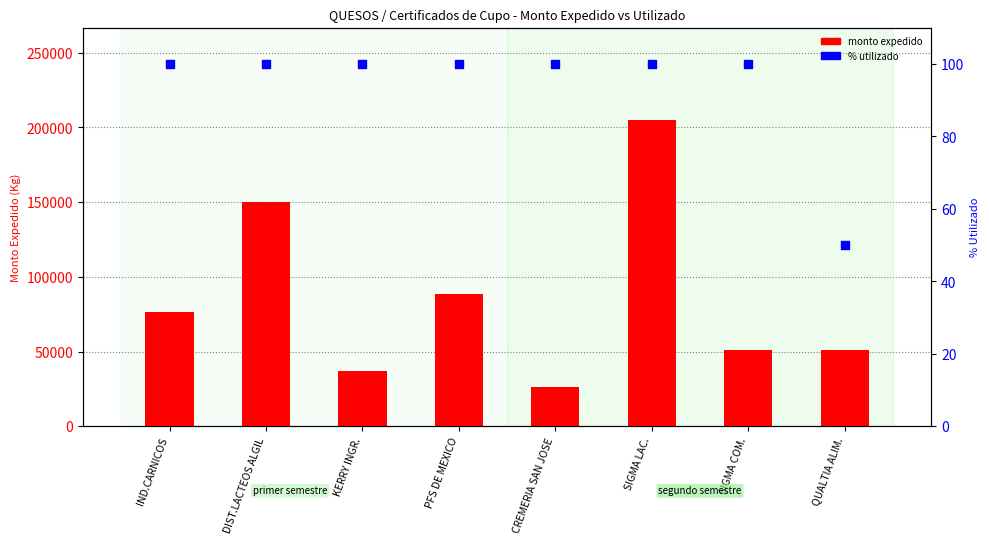

At how many categories does at least one series exceed 174070?

1